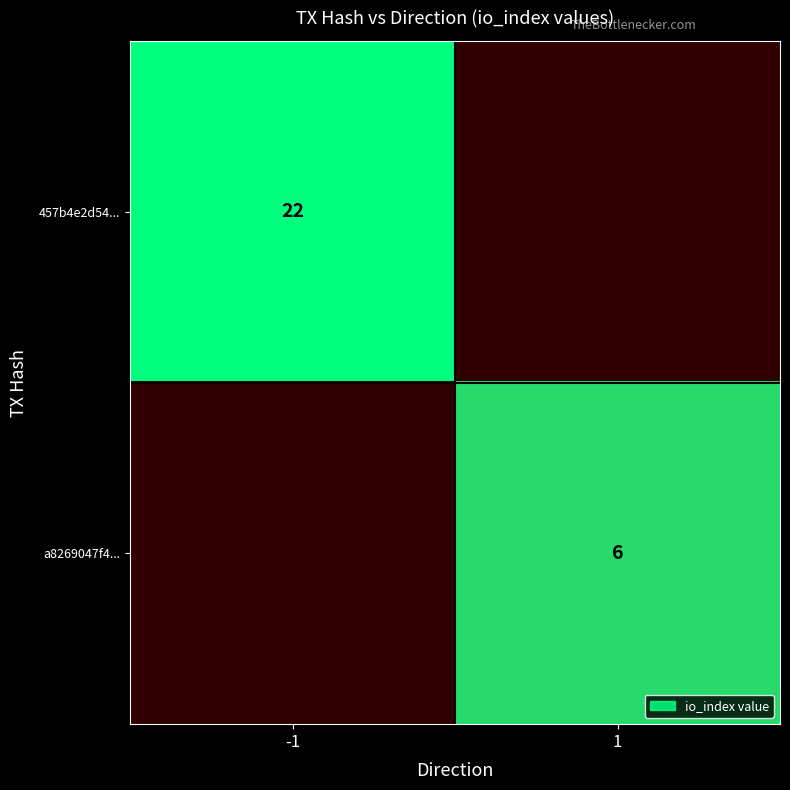

True or false: 457b4e2d54... has a value of 22.0 at -1.

True